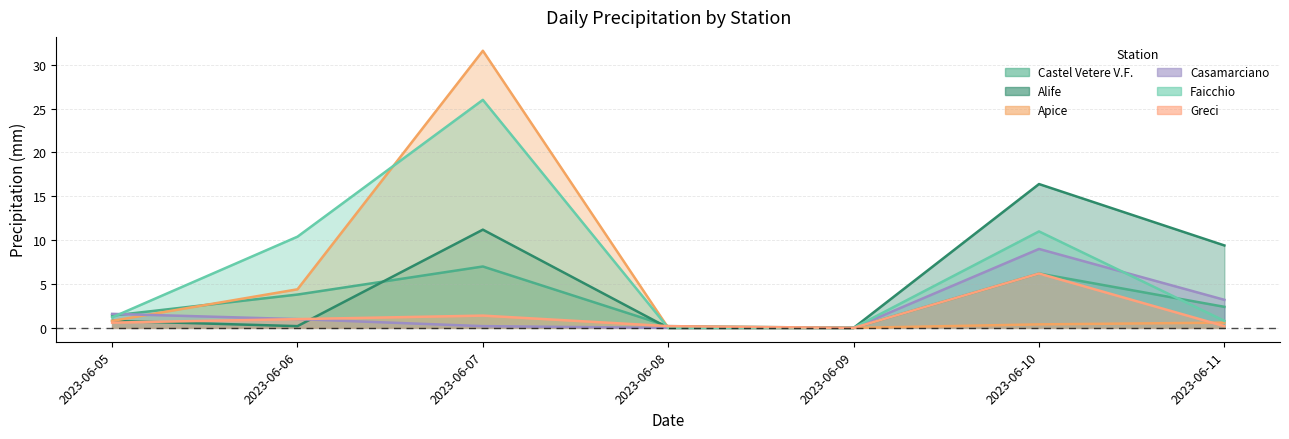

How many interior local peaks does the Castel Vetere V.F. series have?

2